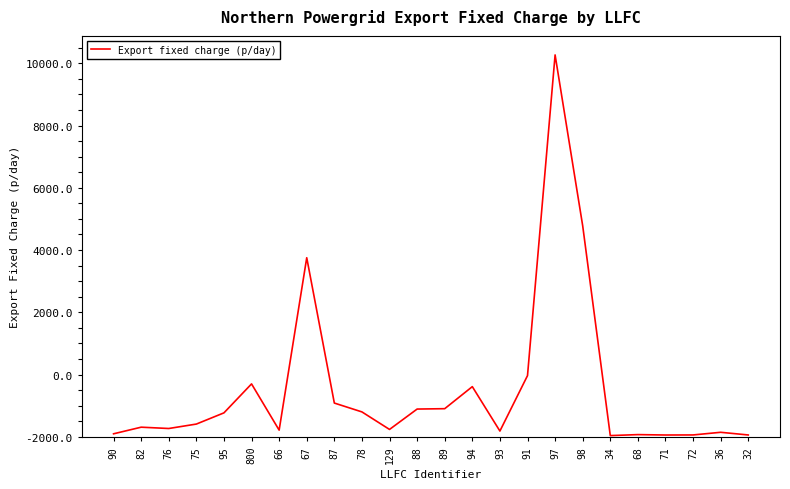

Does the chart have visible grid lines?

No